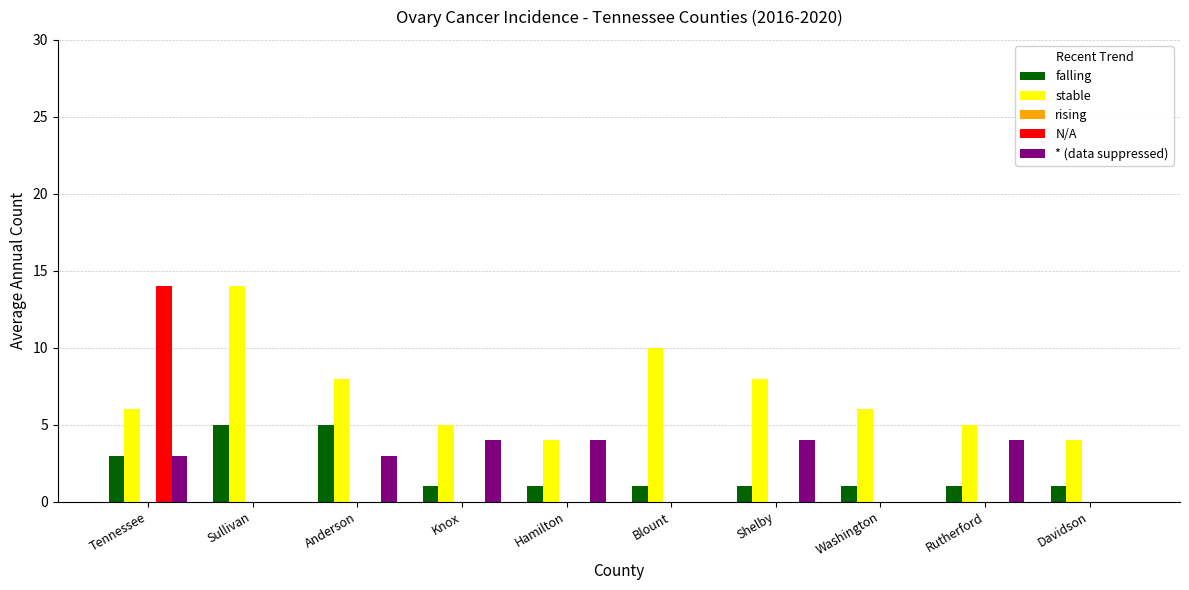

How many falling values are between 1 and 3?

8